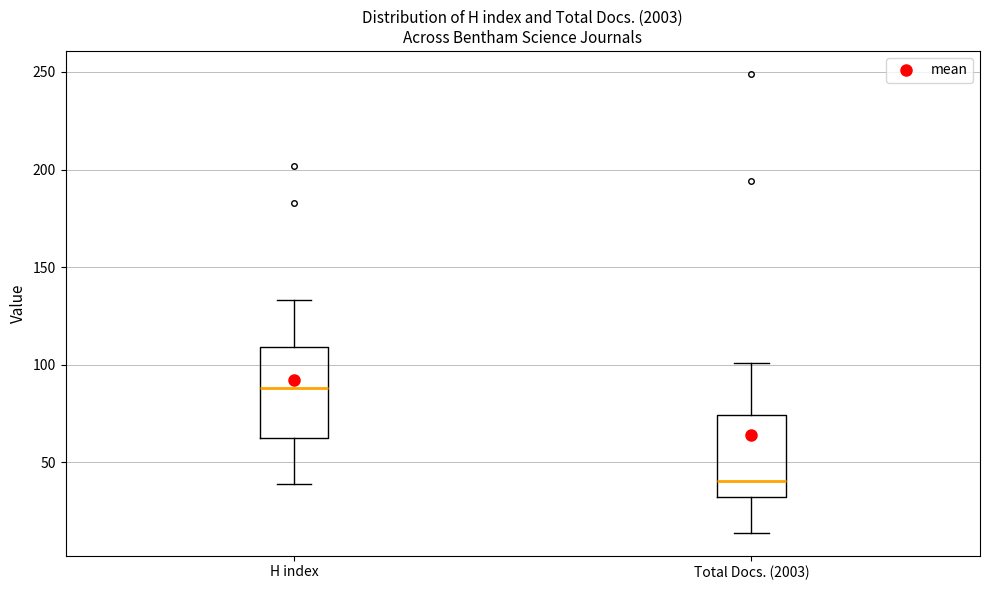

Reading left to right, transcribe this box plot: for each box, give where its median line is, the range the box spans, and where its two whiskers end, as read against the y-axis. The values are not printed on the chart, so give them approximately, as read against the axis.

H index: median 90, box 65 to 110, whiskers 40 to 135
Total Docs. (2003): median 40, box 30 to 75, whiskers 15 to 100